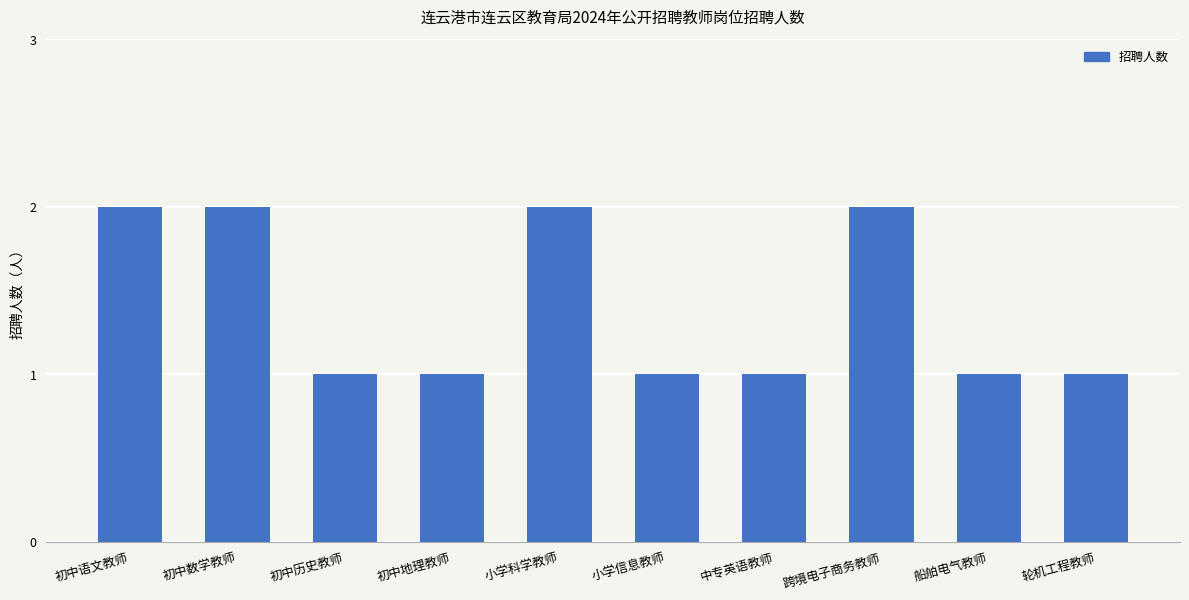

Reading left to right, extract all data points from this chart.

初中语文教师=2	初中数学教师=2	初中历史教师=1	初中地理教师=1	小学科学教师=2	小学信息教师=1	中专英语教师=1	跨境电子商务教师=2	船舶电气教师=1	轮机工程教师=1